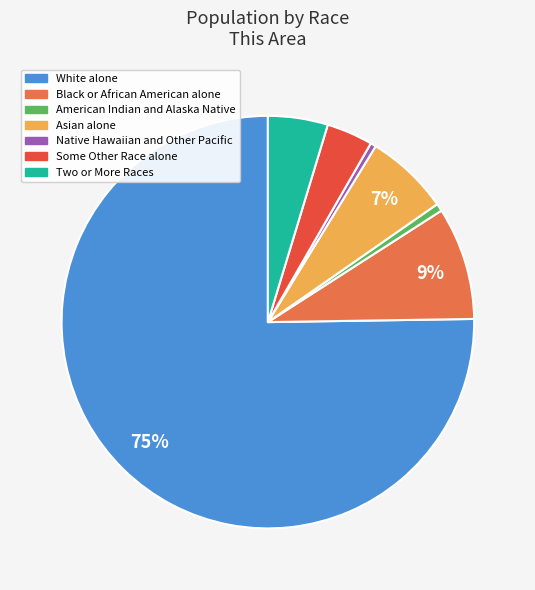

Is it true that American Indian and Alaska Native is 1% of the pie?

True